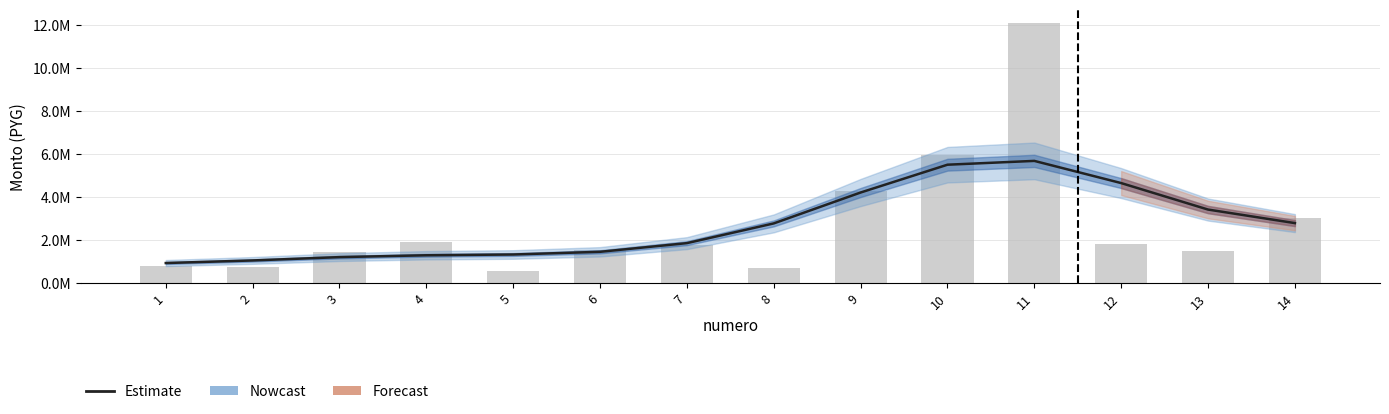

What is the value of the precio_unitario (bar) bar at the 4th from the left?

1922500.0